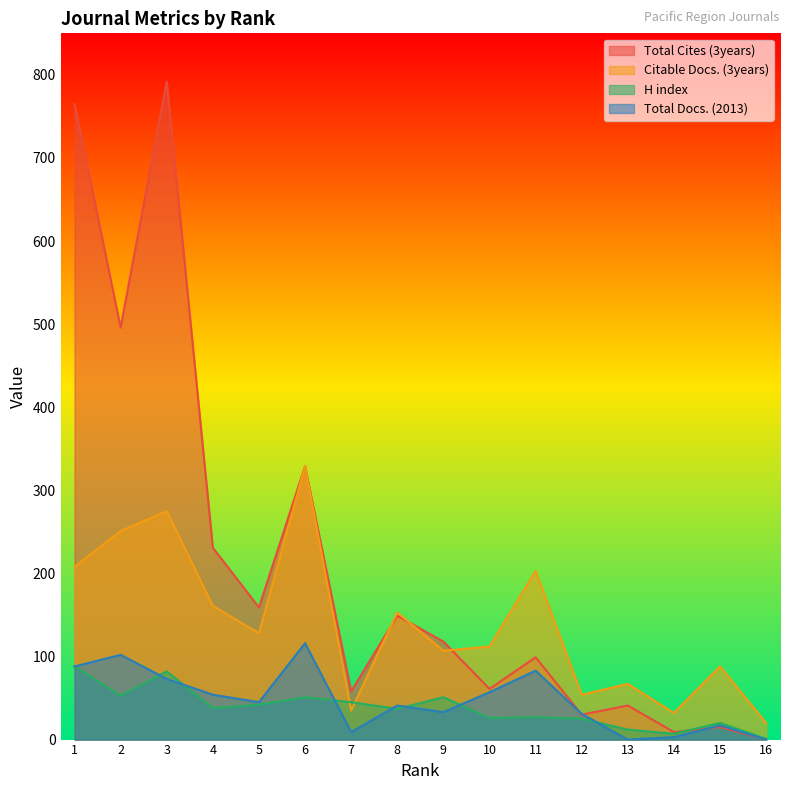

What are all the series names shown in the legend?

Total Cites (3years), Citable Docs. (3years), H index, Total Docs. (2013)